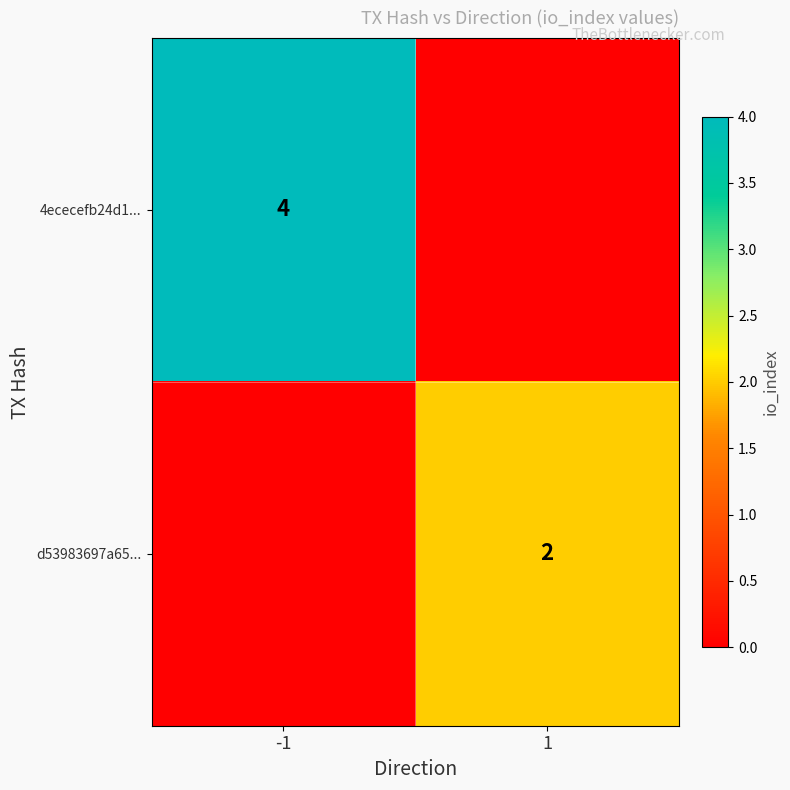

The 4ececefb24d1... series shows 4 at -1. True or false?

True